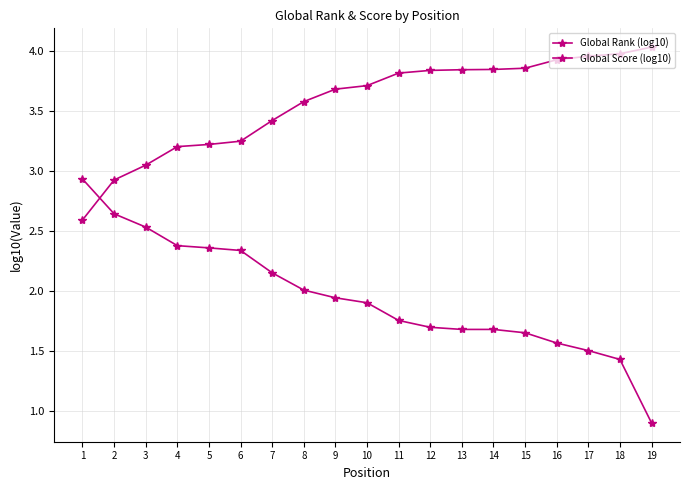

How many data points in Global Rank (log10) are less than 3?

2